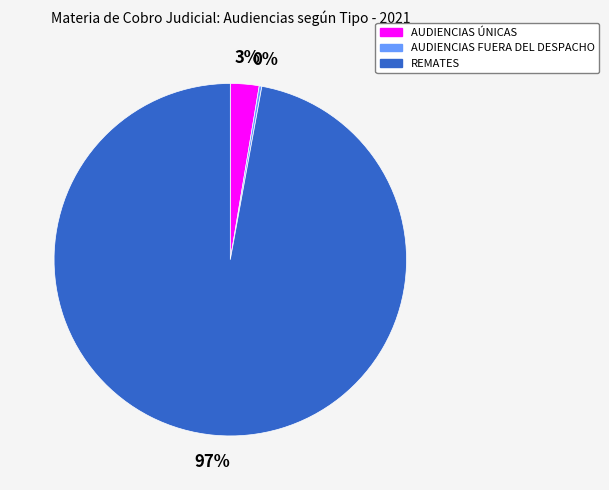

To the nearest percent, what is the combined percentage of REMATES and AUDIENCIAS ÚNICAS?

100%